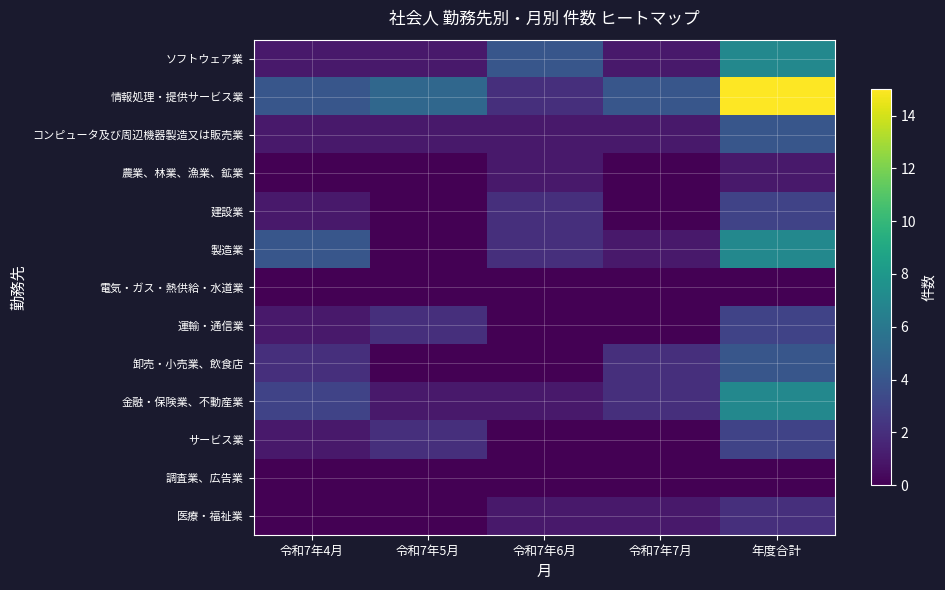

Which series has the largest range (max minus min)?

情報処理・提供サービス業